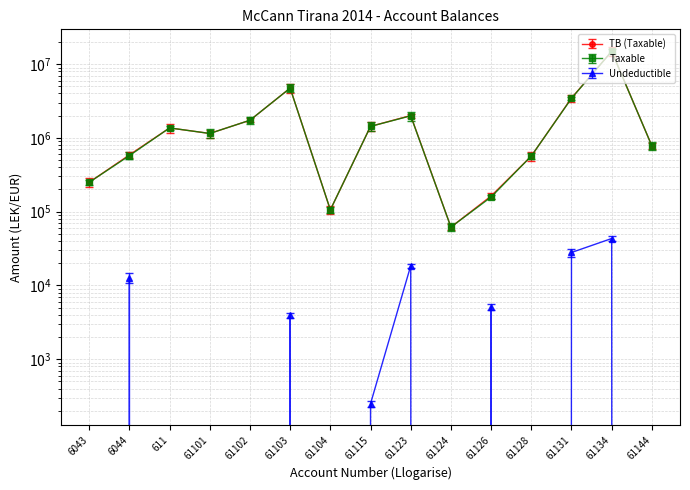

How many data points in TB (Taxable) are above 1149043?

8